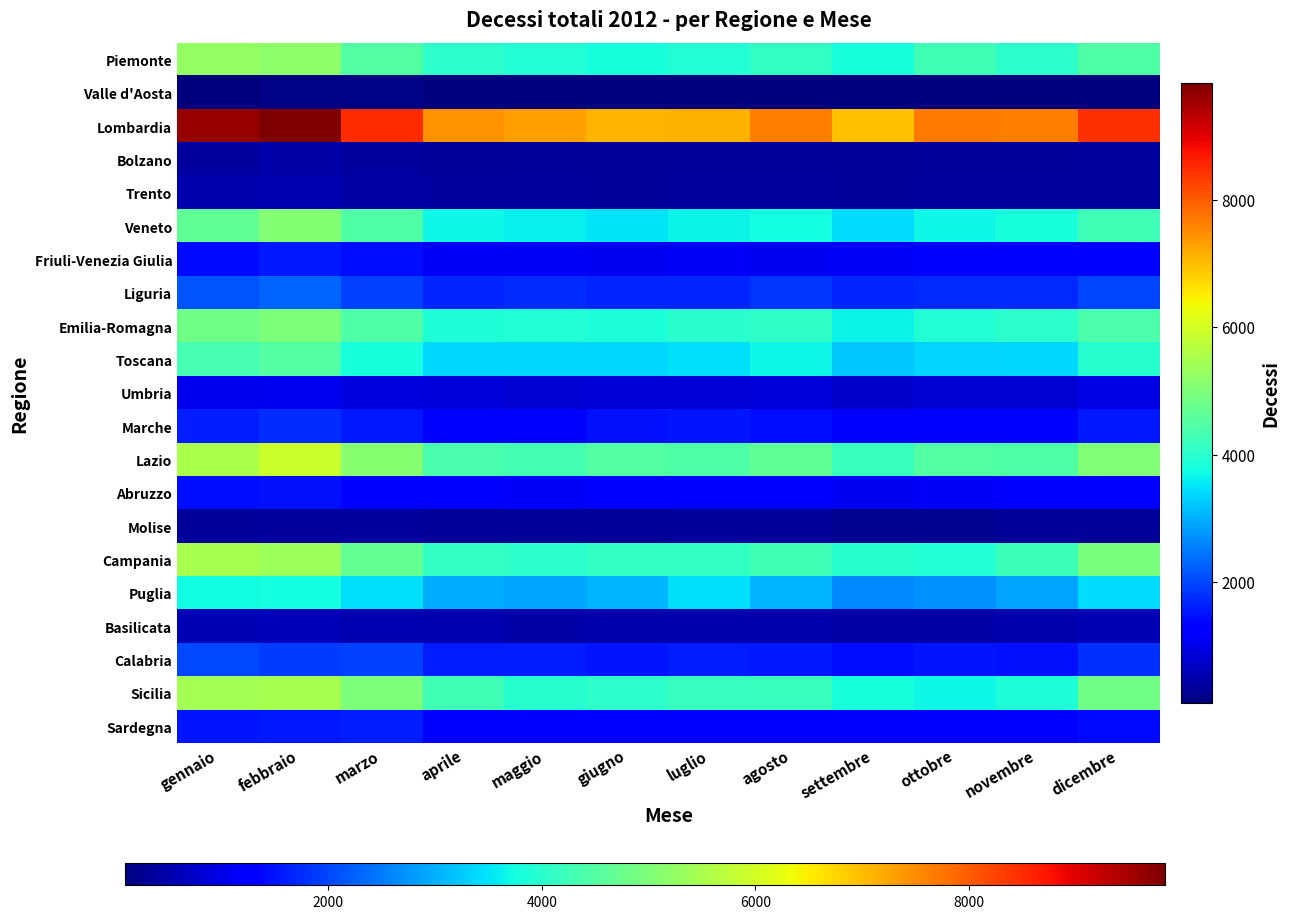

Between marzo and luglio, which is larger?

marzo